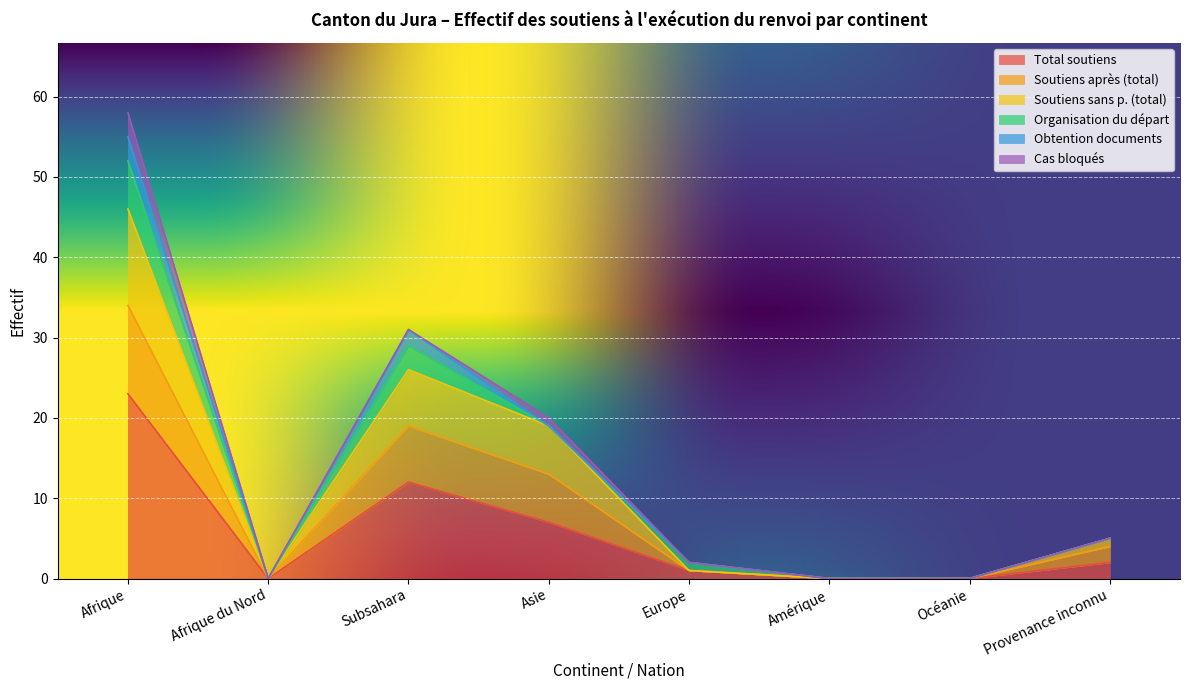

At which label does Total soutiens reach its peak?

Afrique